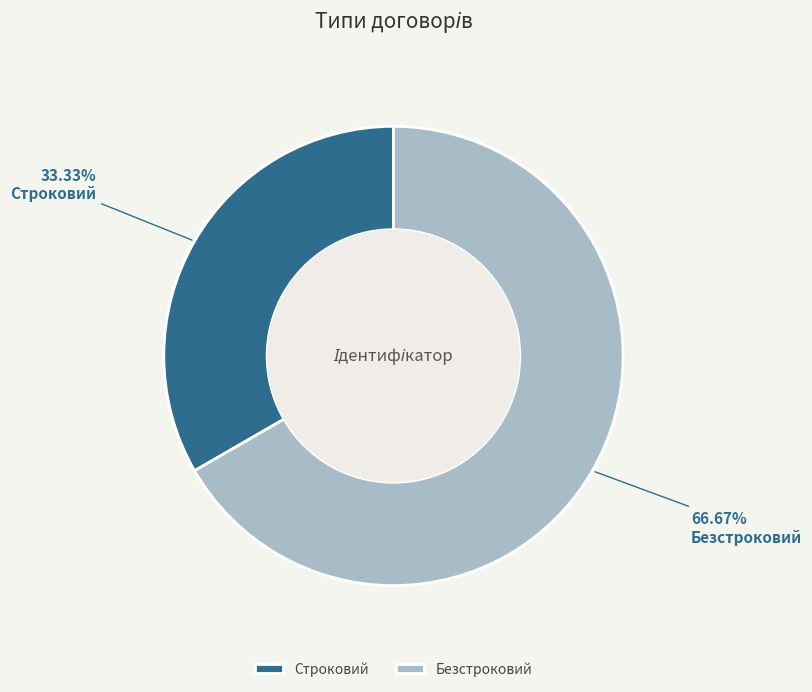

What percentage is the Безстроковий slice, to the nearest percent?

67%